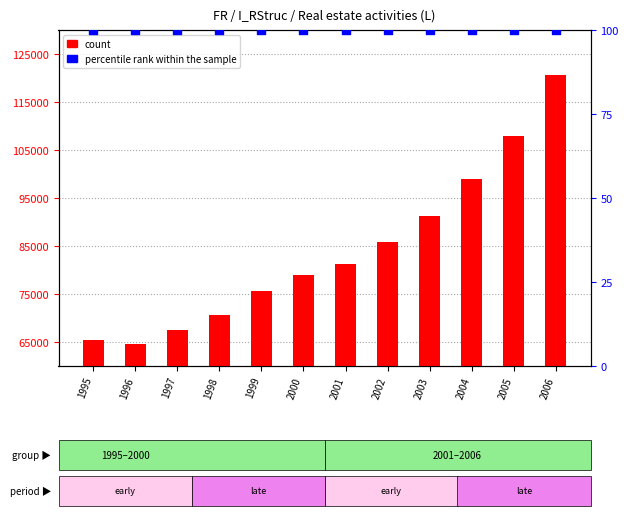

Which series has the widest spread of Y values?

count